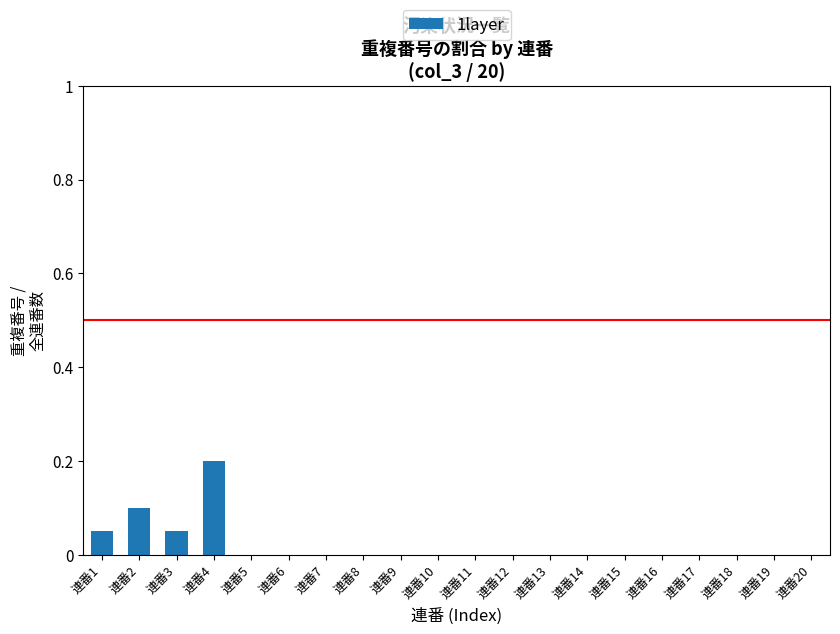

Which category has the highest value across all series?

連番4